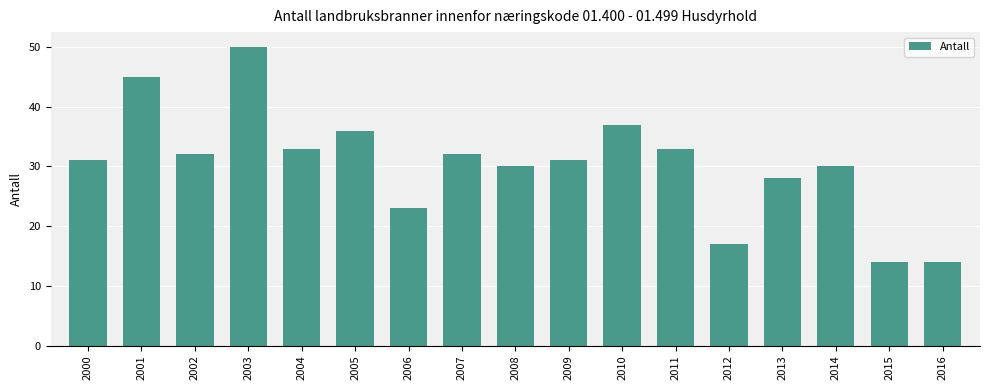

Between 2014 and 2012, which is larger?

2014